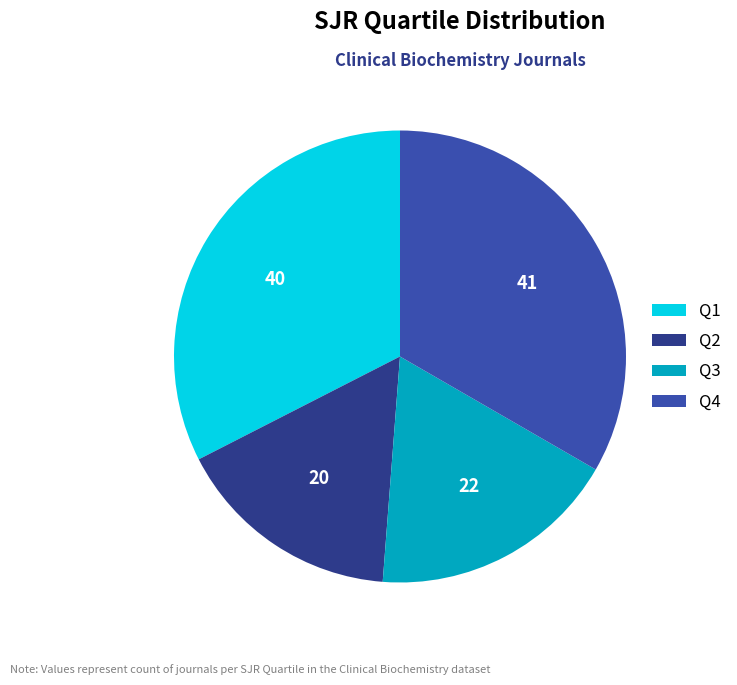

Rank the categories by value from highest to lowest.

Q4, Q1, Q3, Q2